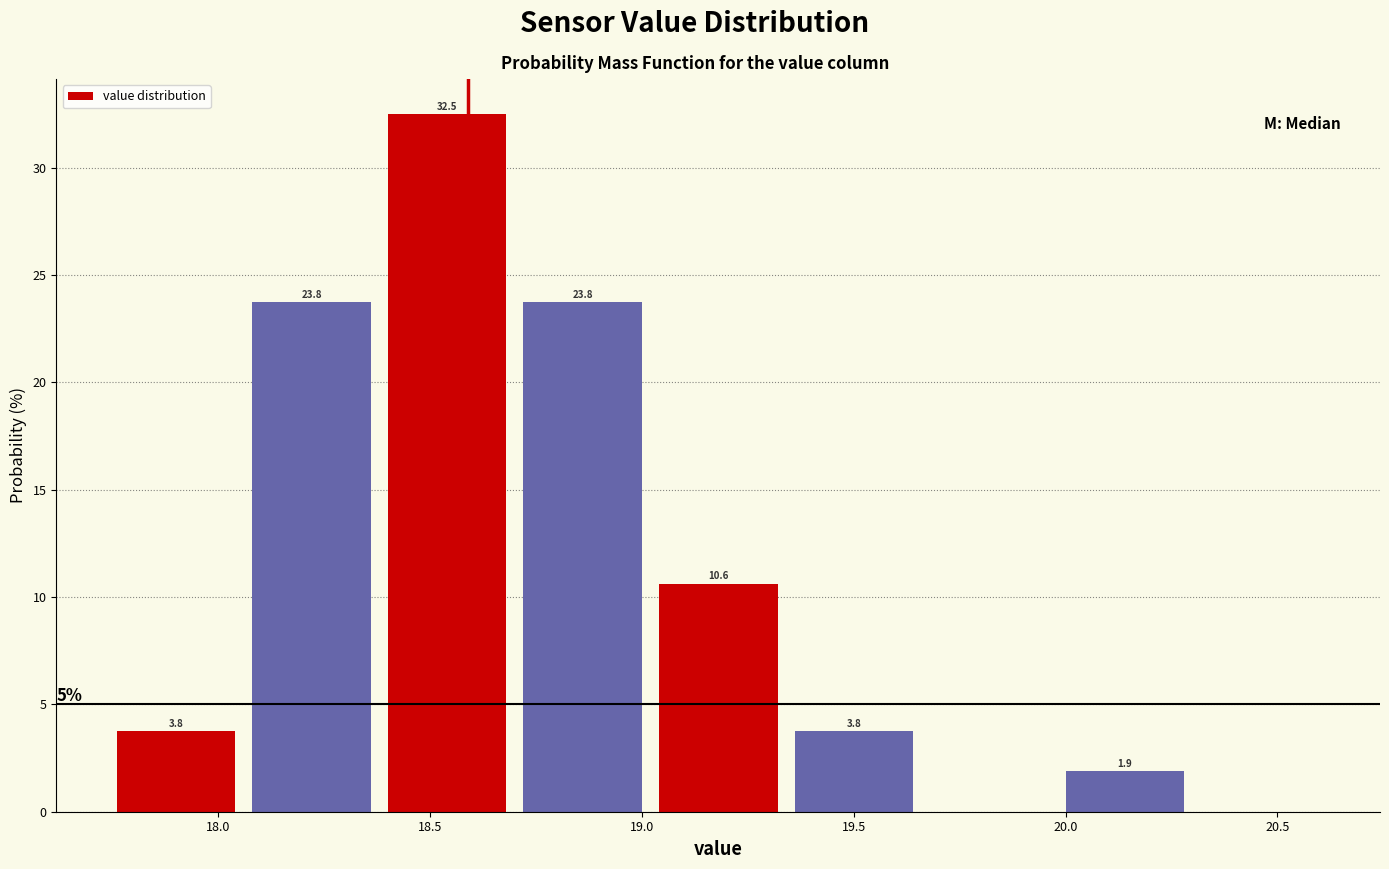

Over which range of the x-axis is the bar tallest?

18.38 to 18.70